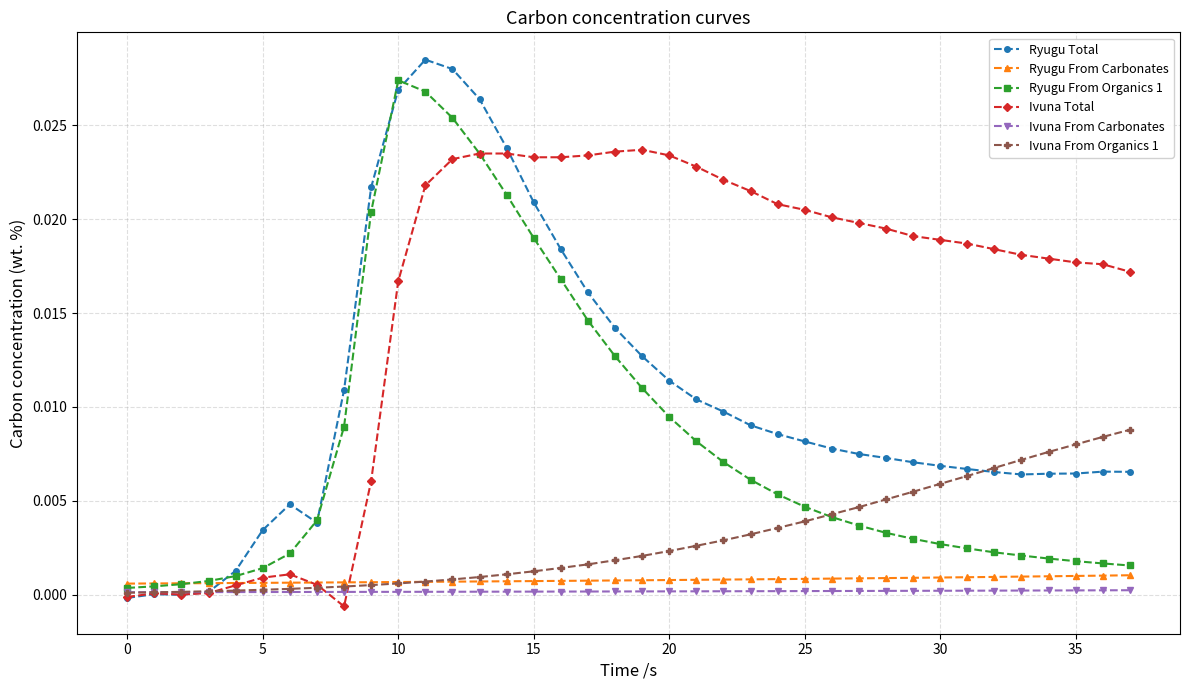

Which series has the largest range (max minus min)?

Ryugu Total